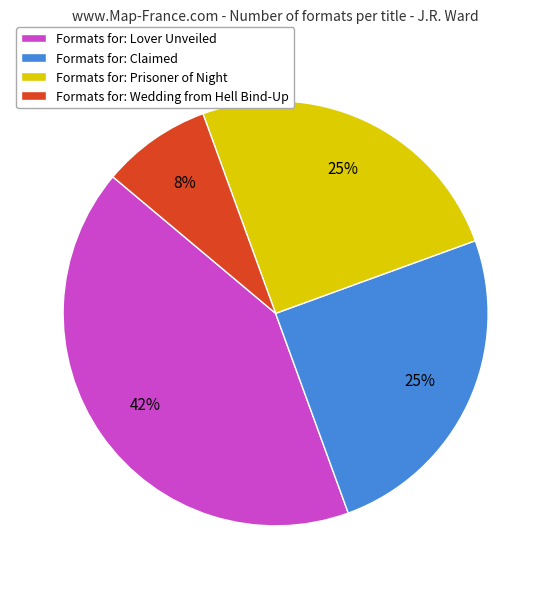

Between Formats for: Lover Unveiled and Formats for: Claimed, which is larger?

Formats for: Lover Unveiled